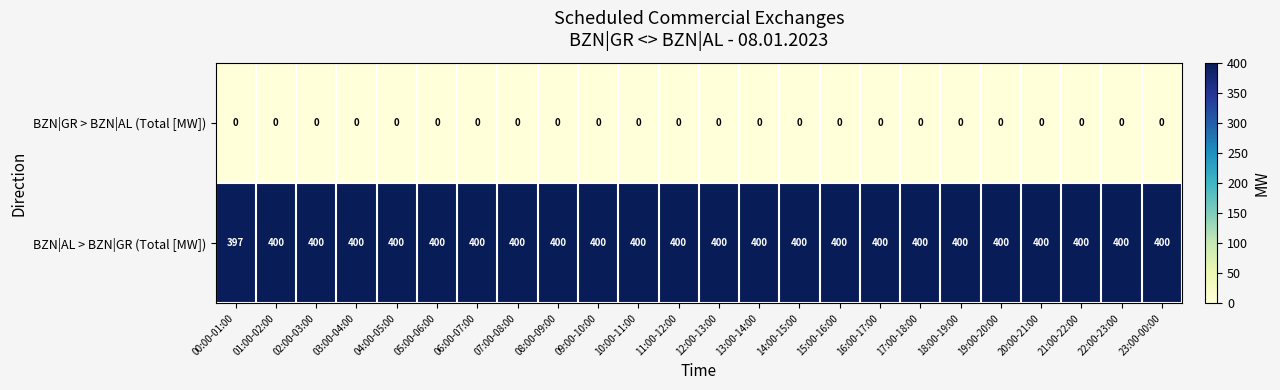

Rank the series by their maximum value, from highest to lowest.

BZN|AL > BZN|GR (Total [MW]), BZN|GR > BZN|AL (Total [MW])